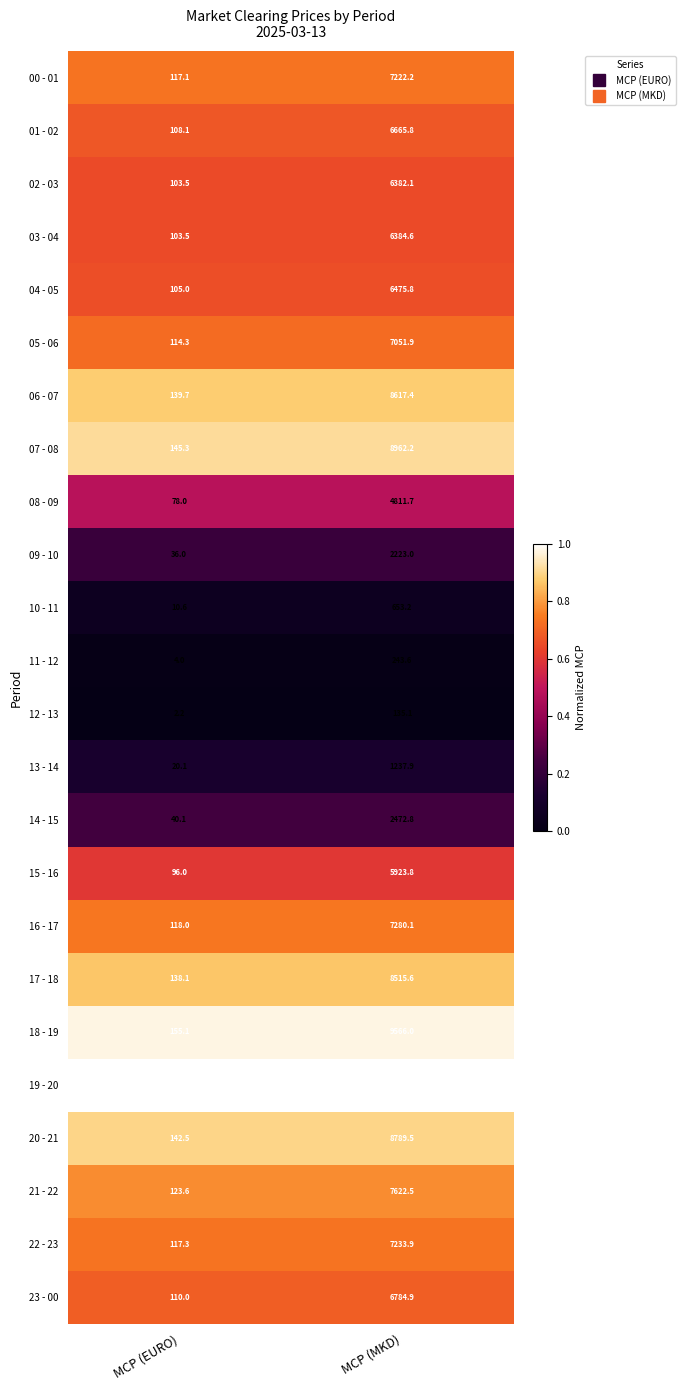

What is the sum of the 15 - 16 values at MCP (MKD) and MCP (EURO)?

6019.8